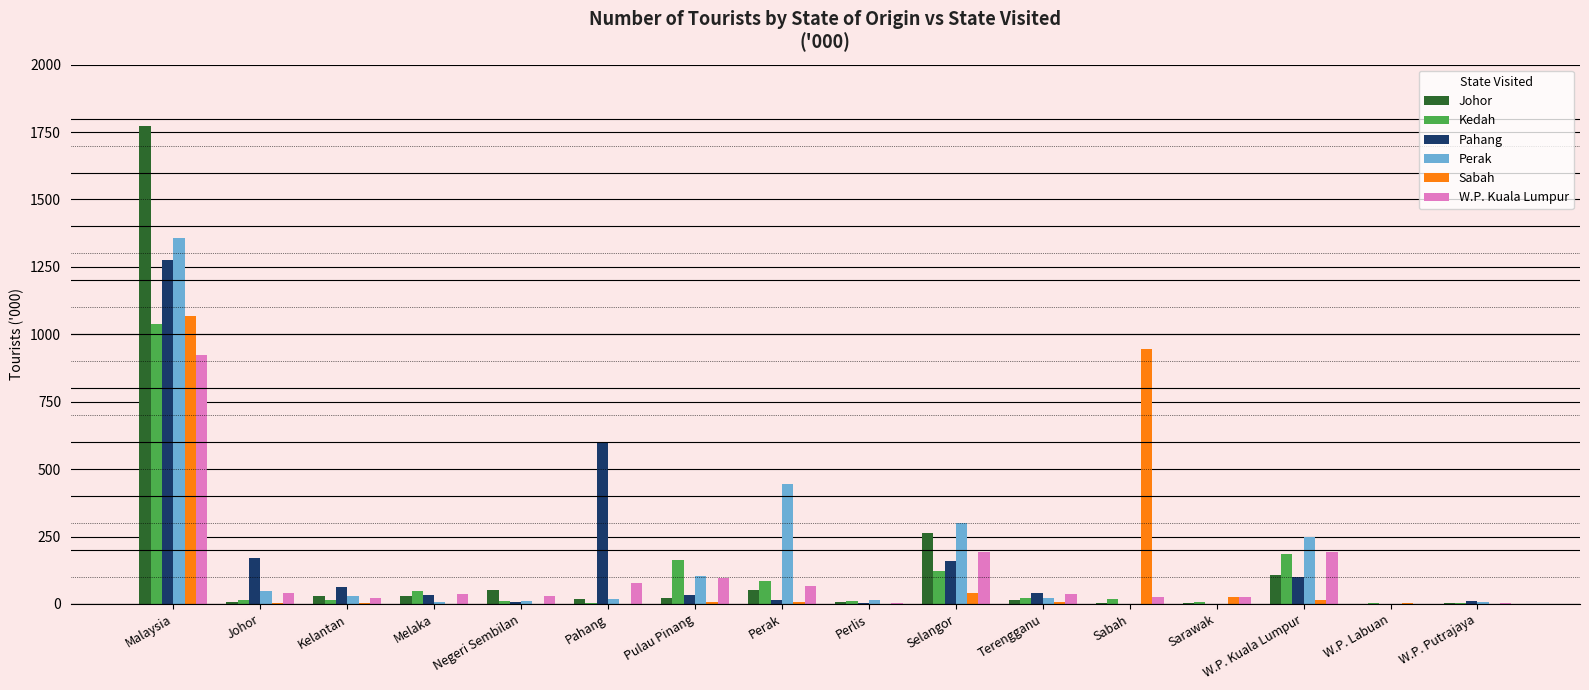

How many distinct data groups are displayed?

6